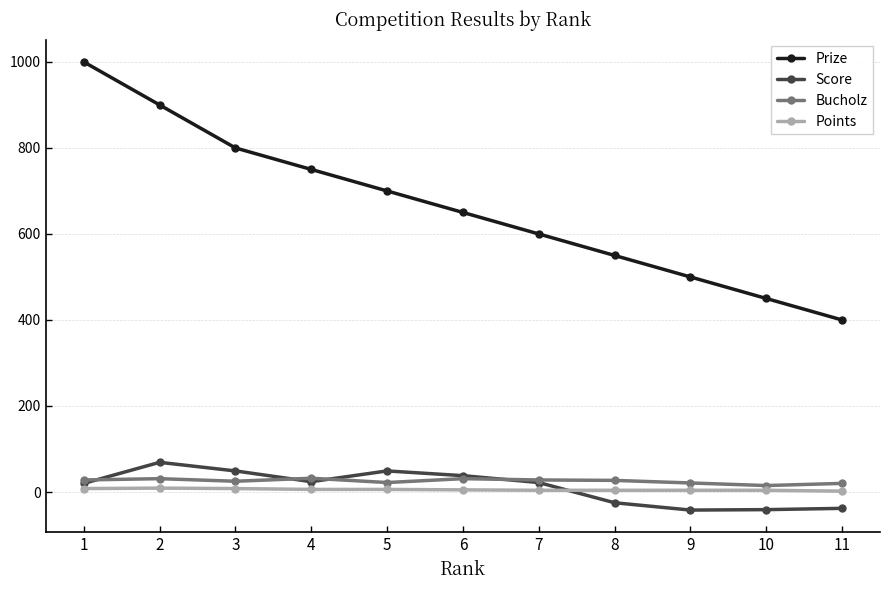

After their last crossing, which series has the higher values: Bucholz or Score?

Bucholz